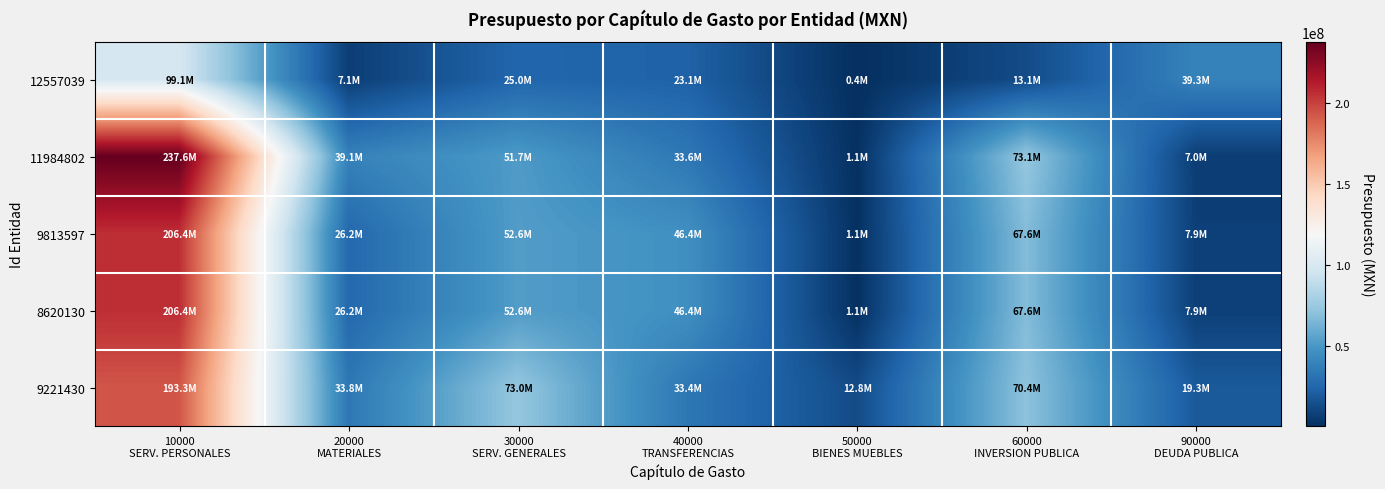

Reading left to right, list all the values displayed in this chart.

12557039: 10000
SERV. PERSONALES=99141754.5	20000
MATERIALES=7085019.5	30000
SERV. GENERALES=24987044.4	40000
TRANSFERENCIAS=23110175.1	50000
BIENES MUEBLES=406476.0	60000
INVERSION PUBLICA=13098943.3	90000
DEUDA PUBLICA=39280562.6
11984802: 10000
SERV. PERSONALES=237637523.3	20000
MATERIALES=39106505.4	30000
SERV. GENERALES=51743752.7	40000
TRANSFERENCIAS=33600358.7	50000
BIENES MUEBLES=1118317.3	60000
INVERSION PUBLICA=73089612.0	90000
DEUDA PUBLICA=6976959.8
9813597: 10000
SERV. PERSONALES=206355841.7	20000
MATERIALES=26210495.8	30000
SERV. GENERALES=52626987.3	40000
TRANSFERENCIAS=46425260.9	50000
BIENES MUEBLES=1149908.1	60000
INVERSION PUBLICA=67619164.8	90000
DEUDA PUBLICA=7941993.0
8620130: 10000
SERV. PERSONALES=206355841.7	20000
MATERIALES=26210495.8	30000
SERV. GENERALES=52626987.3	40000
TRANSFERENCIAS=46425260.9	50000
BIENES MUEBLES=1149908.1	60000
INVERSION PUBLICA=67619164.8	90000
DEUDA PUBLICA=7941993.0
9221430: 10000
SERV. PERSONALES=193284653.0	20000
MATERIALES=33834516.0	30000
SERV. GENERALES=73025213.0	40000
TRANSFERENCIAS=33361438.0	50000
BIENES MUEBLES=12820989.0	60000
INVERSION PUBLICA=70371277.0	90000
DEUDA PUBLICA=19333836.0